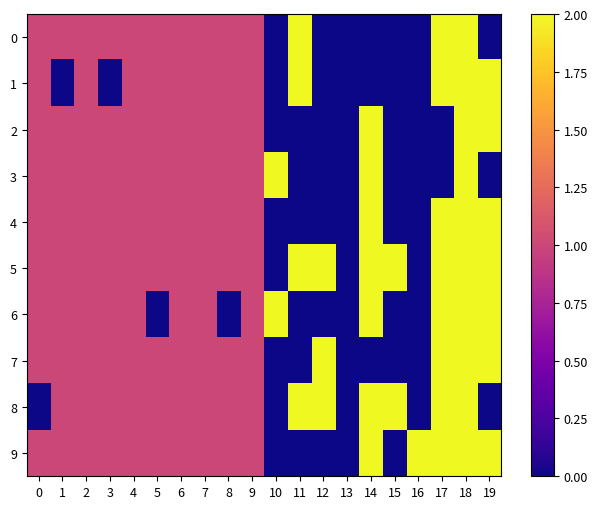

Which has a higher value, 4 or 16?

4